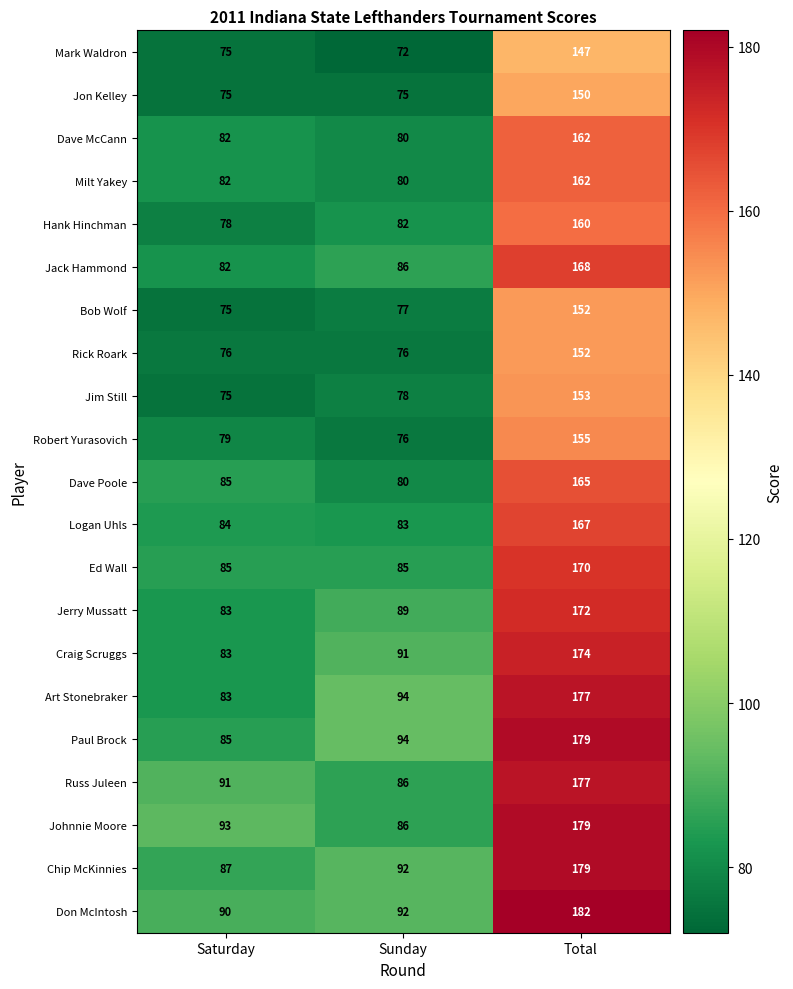

What is the sum of all Jack Hammond values?

336